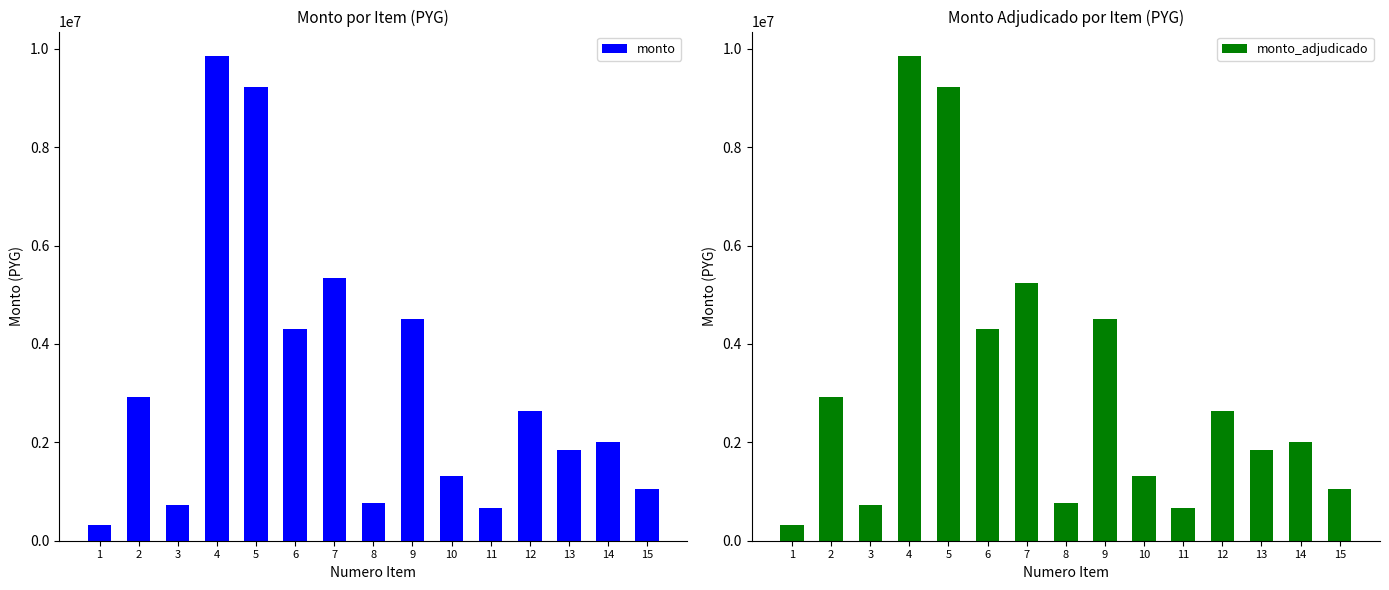

Which series changed the most between 1 and 5?

monto